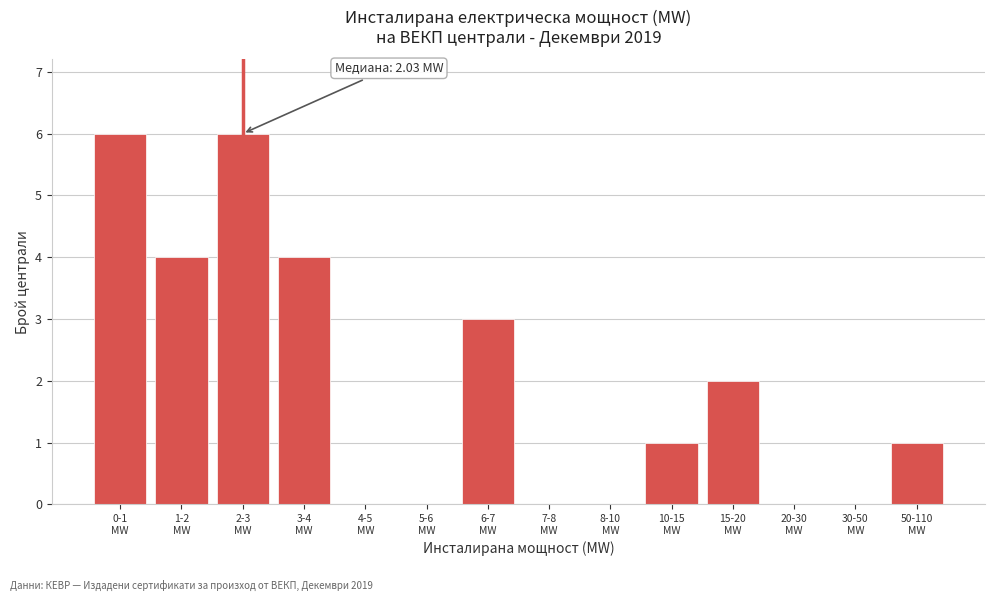

What is the maximum value shown in the chart?

6